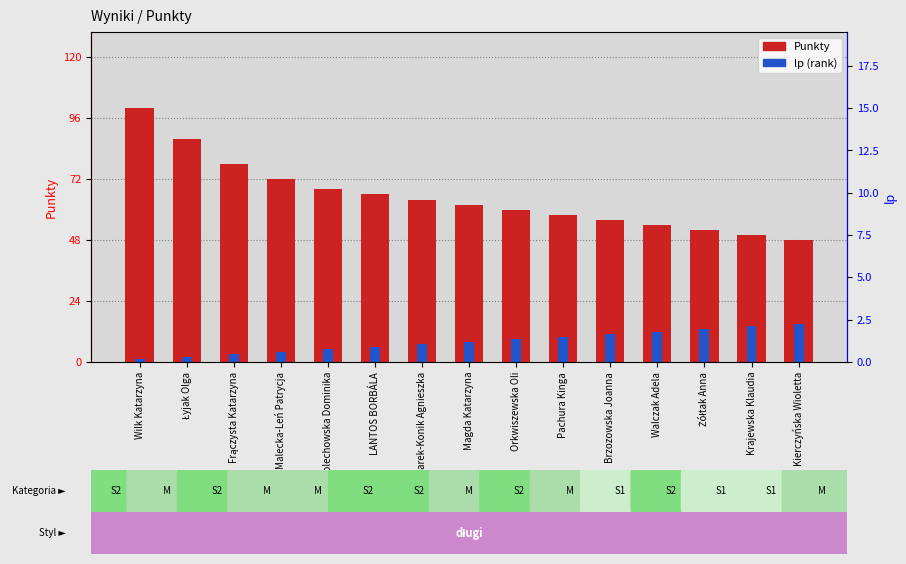

Reading left to right, extract all data points from this chart.

Punkty: 100.0	88.0	78.0	72.0	68.0	66.0	64.0	62.0	60.0	58.0	56.0	54.0	52.0	50.0	48.0
lp (rank): 1.0	2.0	3.0	4.0	5.0	6.0	7.0	8.0	9.0	10.0	11.0	12.0	13.0	14.0	15.0